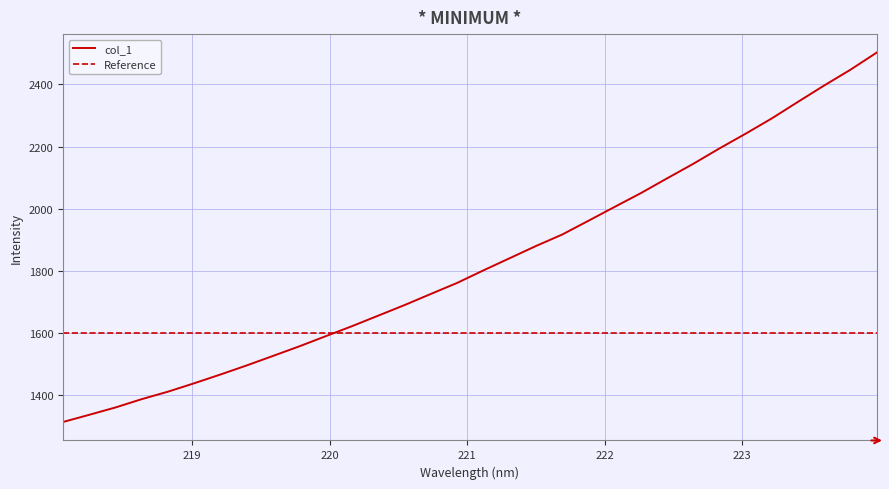

Rank the categories by value from lowest to highest.

218.0596, 218.2508, 218.442, 218.6332, 218.8244, 219.0156, 219.2067, 219.3979, 219.589, 219.7801, 219.9712, 220.1623, 220.3533, 220.5444, 220.7354, 220.9264, 221.1174, 221.3083, 221.4993, 221.6902, 221.8812, 222.0721, 222.263, 222.4538, 222.6447, 222.8355, 223.0264, 223.2172, 223.408, 223.5987, 223.7895, 223.9802